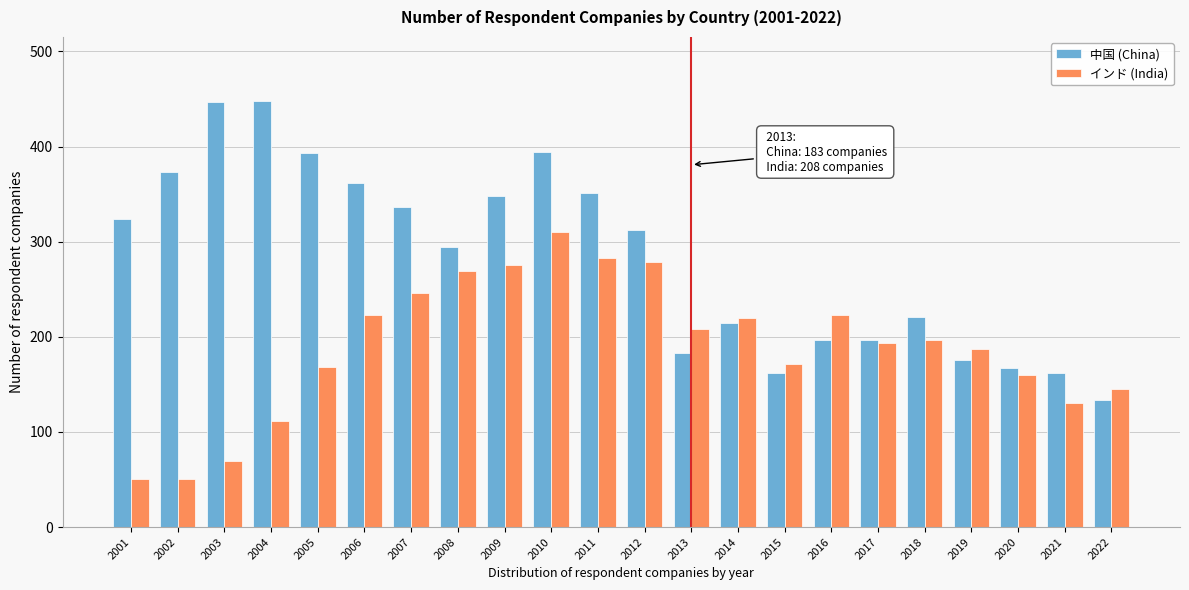

What is the spread (max minus min) of values at 2005?

225